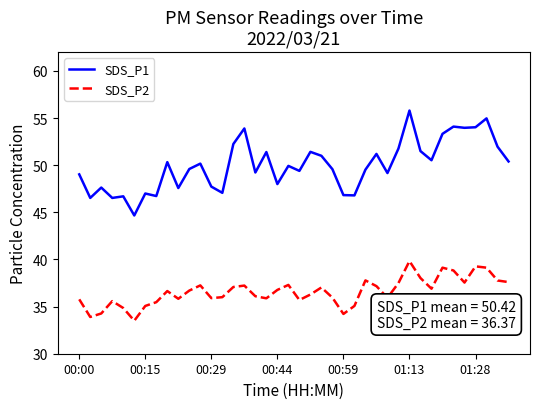

Does the chart display data point markers on the line(s)?

No